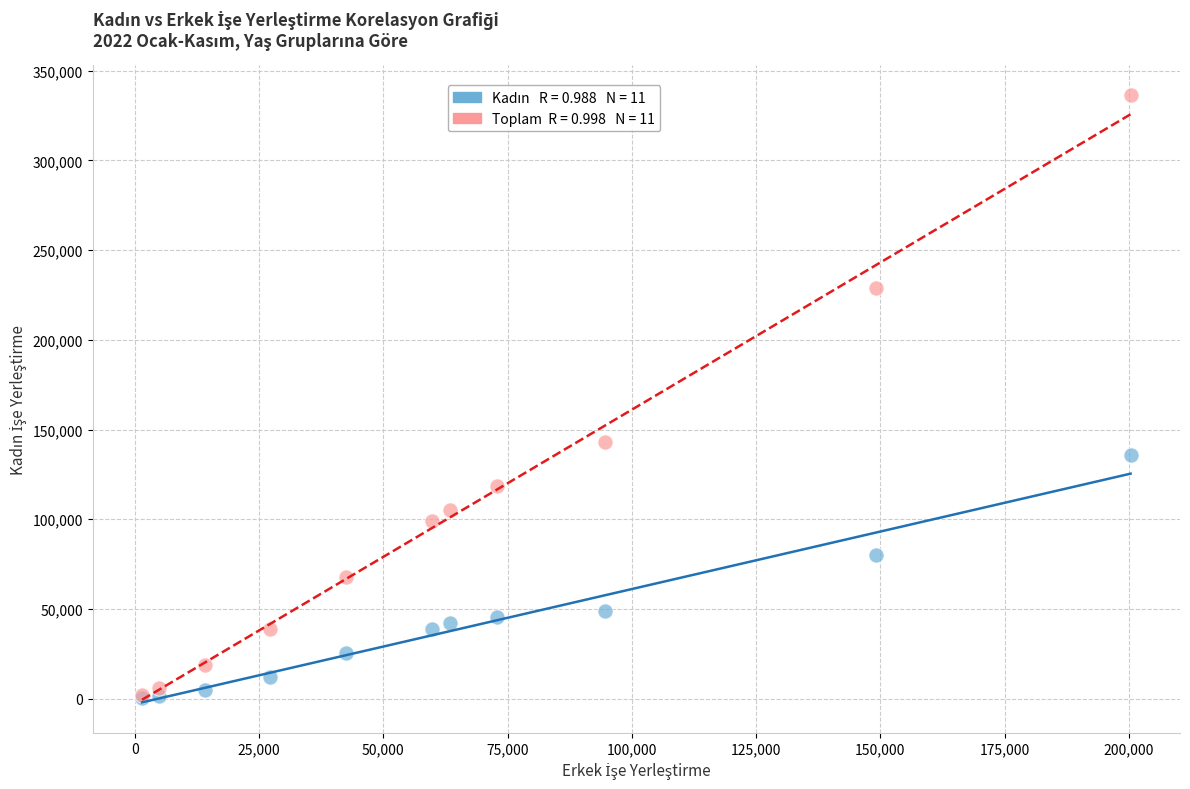

Across all series, what Y value is closest to 168322?

143170